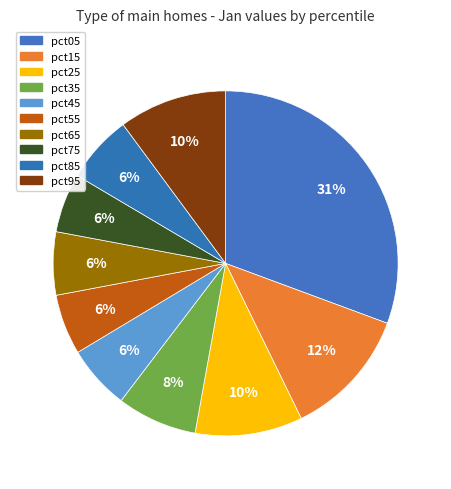

Is the sum of pct35 and pct95 greater than half?

No